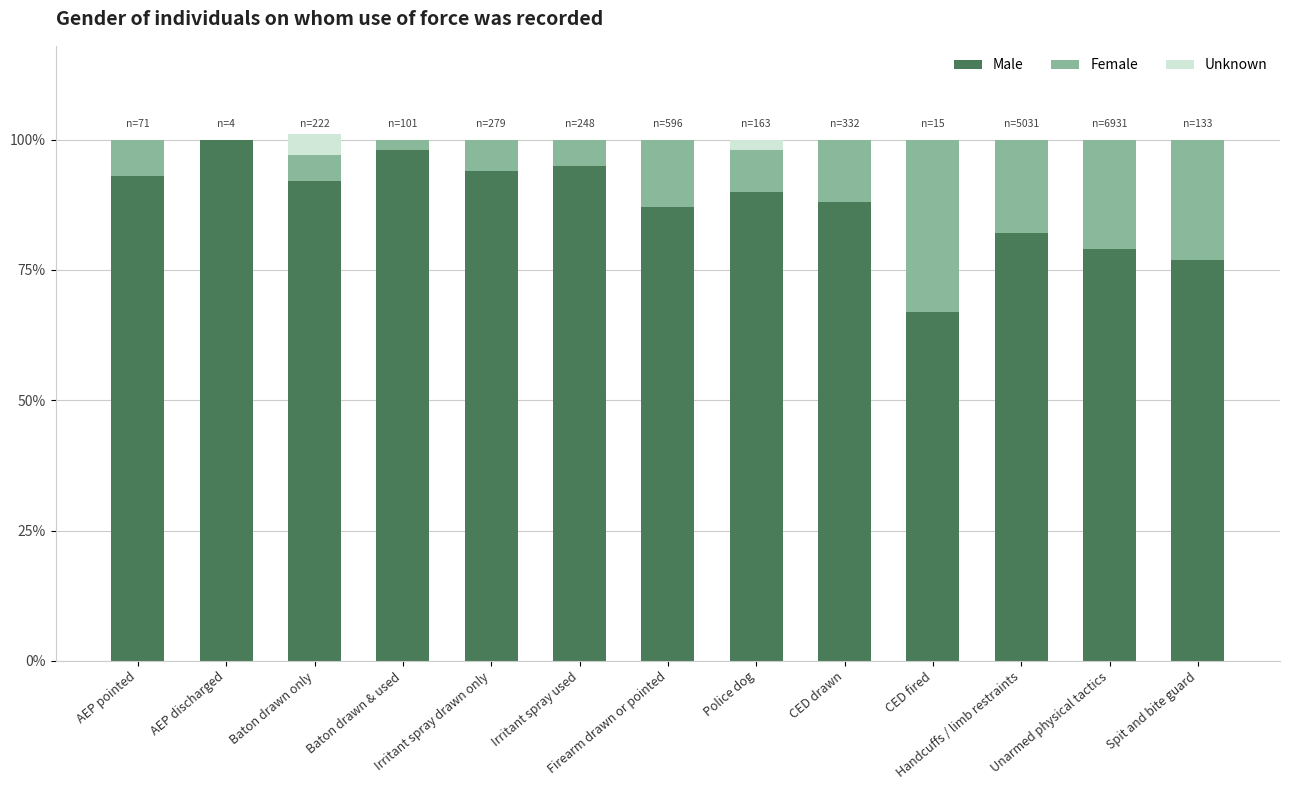

Are the bars horizontal?

No